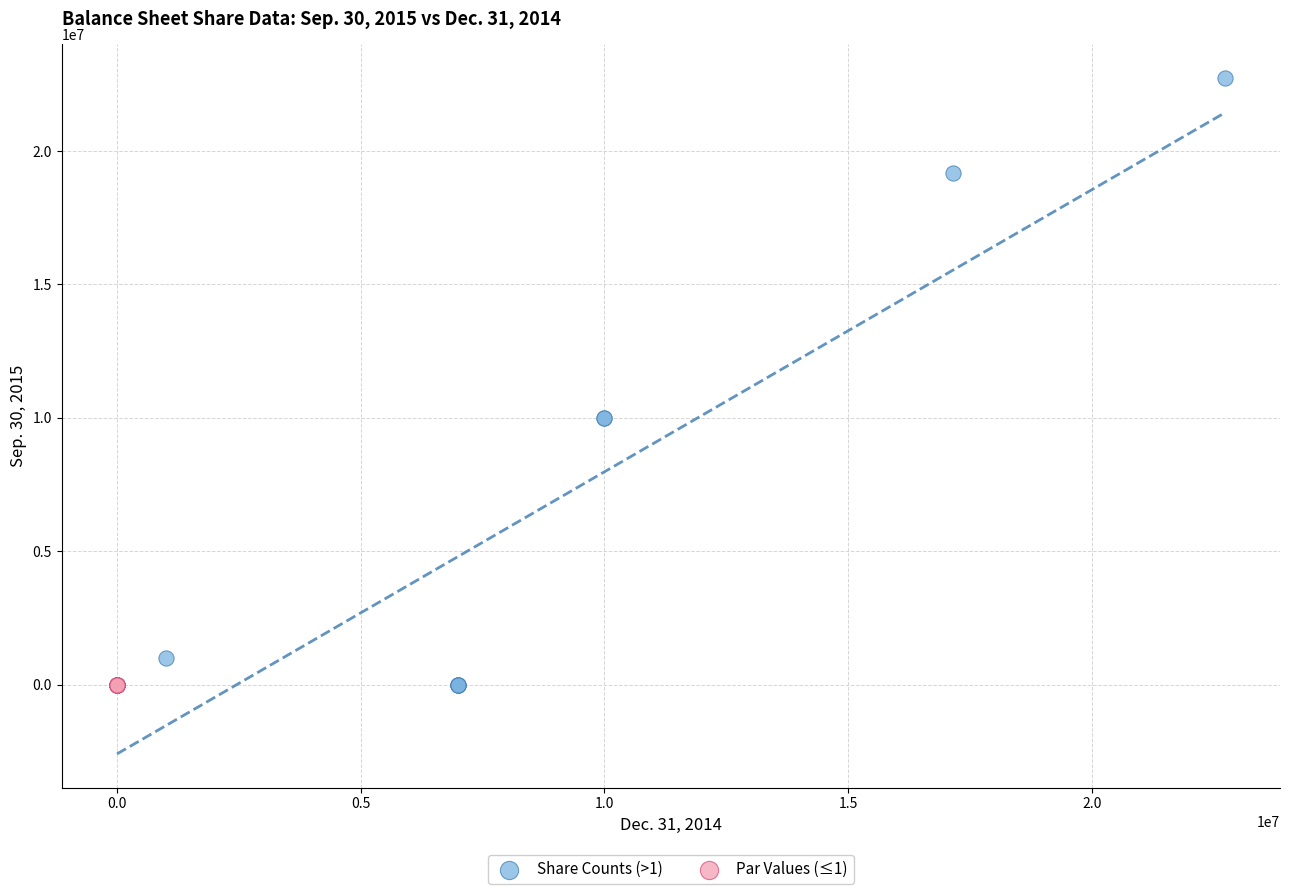

Which series has the widest spread of Y values?

Share Counts (>1)